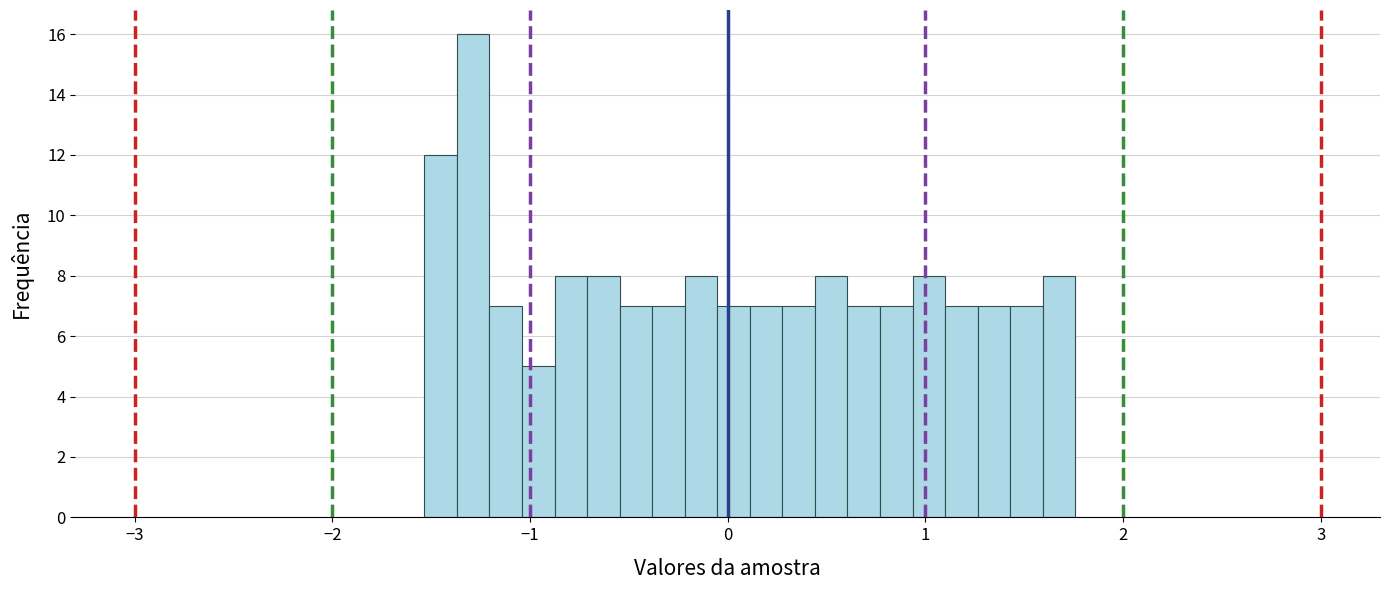

Around what value on the x-axis is the tallest bar? Give the approximate position of its centre, as read against the axis.

-1.3